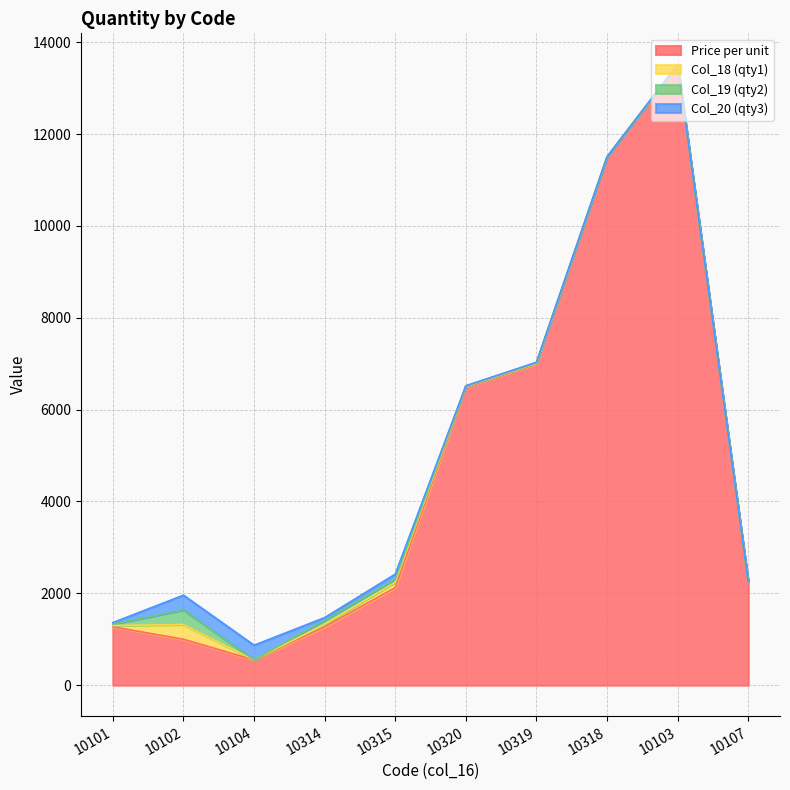

What is the label of the 6th point from the right?

10315